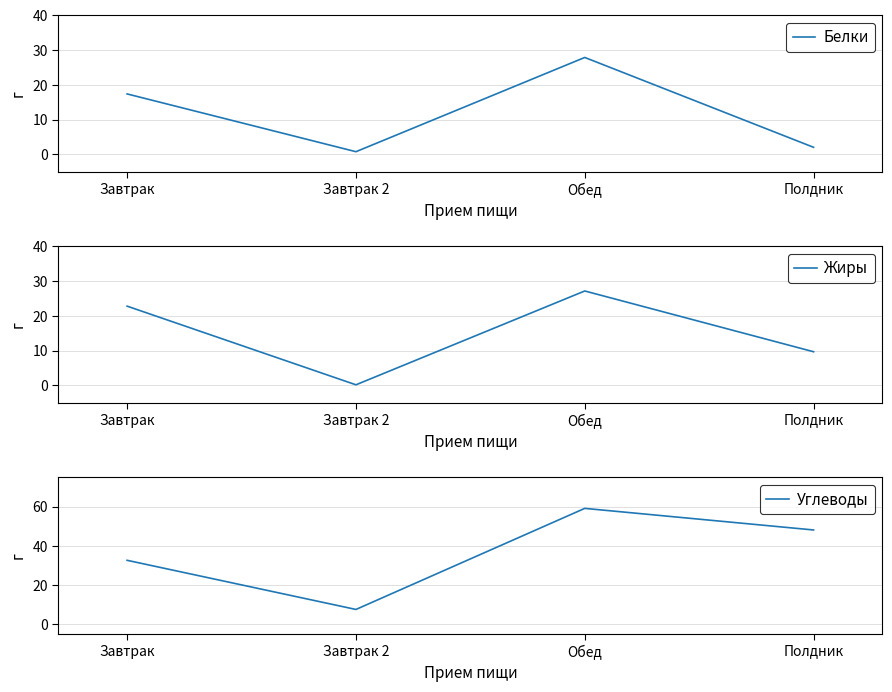

At which label does Жиры reach its peak?

Обед